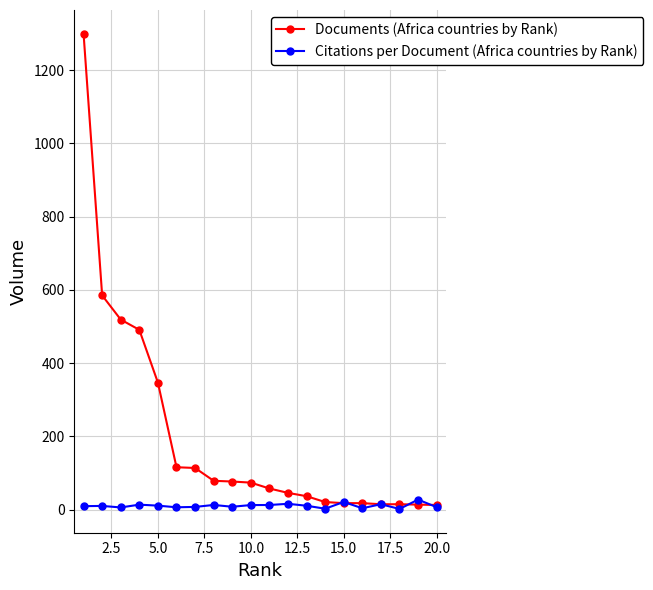

True or false: Citations per Document (Africa countries by Rank) has more than 0 points higher than both neighbors.

True